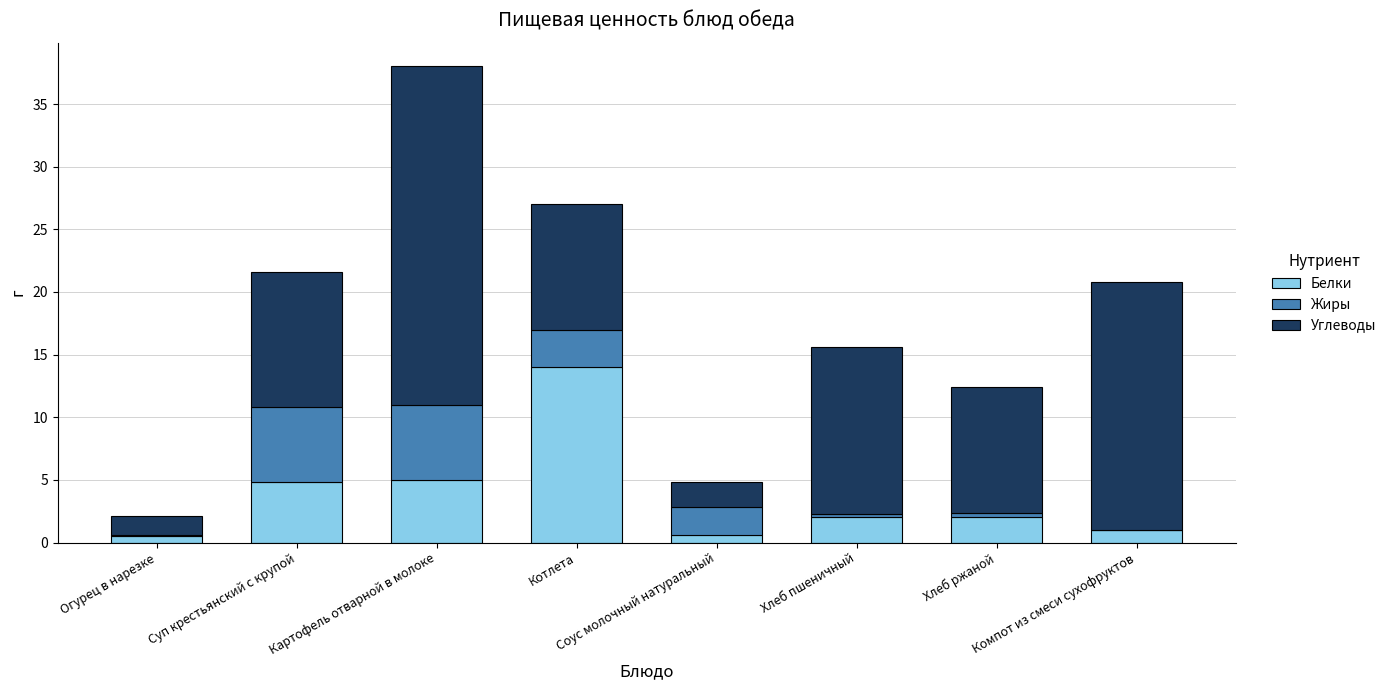

What is the sum of all Белки values?

29.9